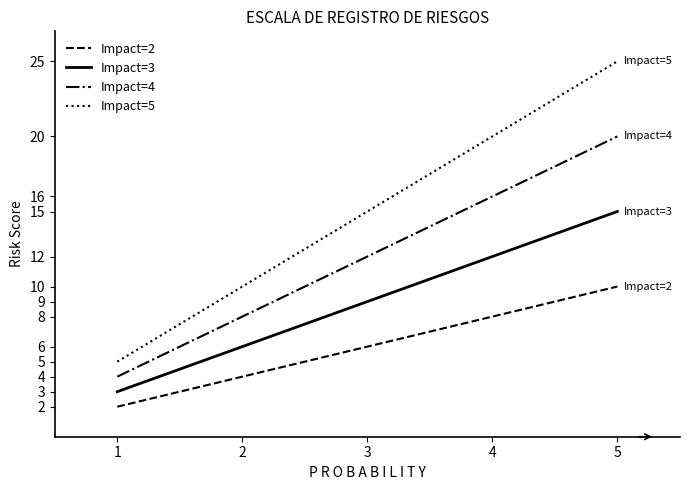

Rank the series by their maximum value, from lowest to highest.

Impact=2, Impact=3, Impact=4, Impact=5